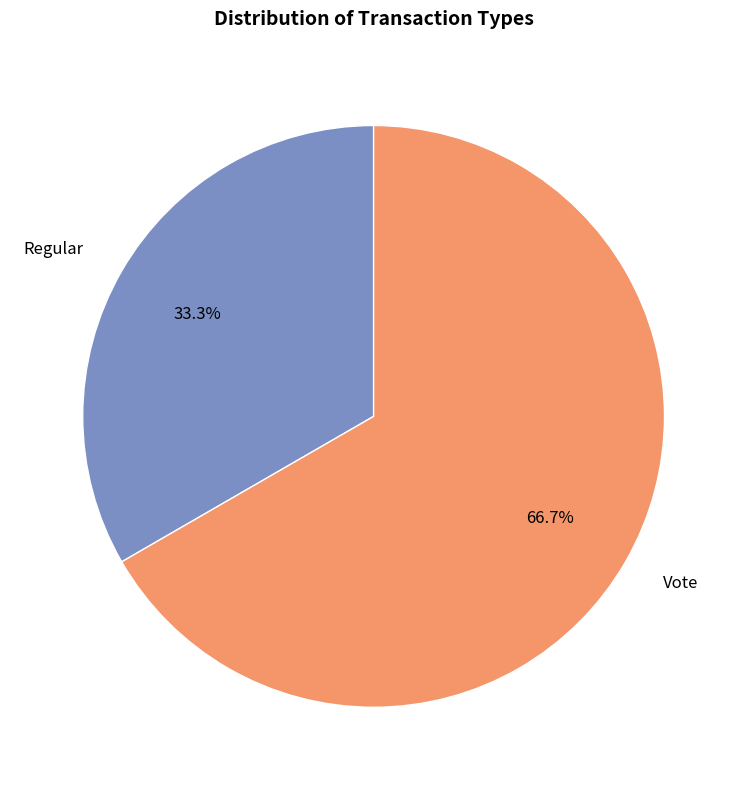

What percentage do Regular and Vote together represent?

100.0%